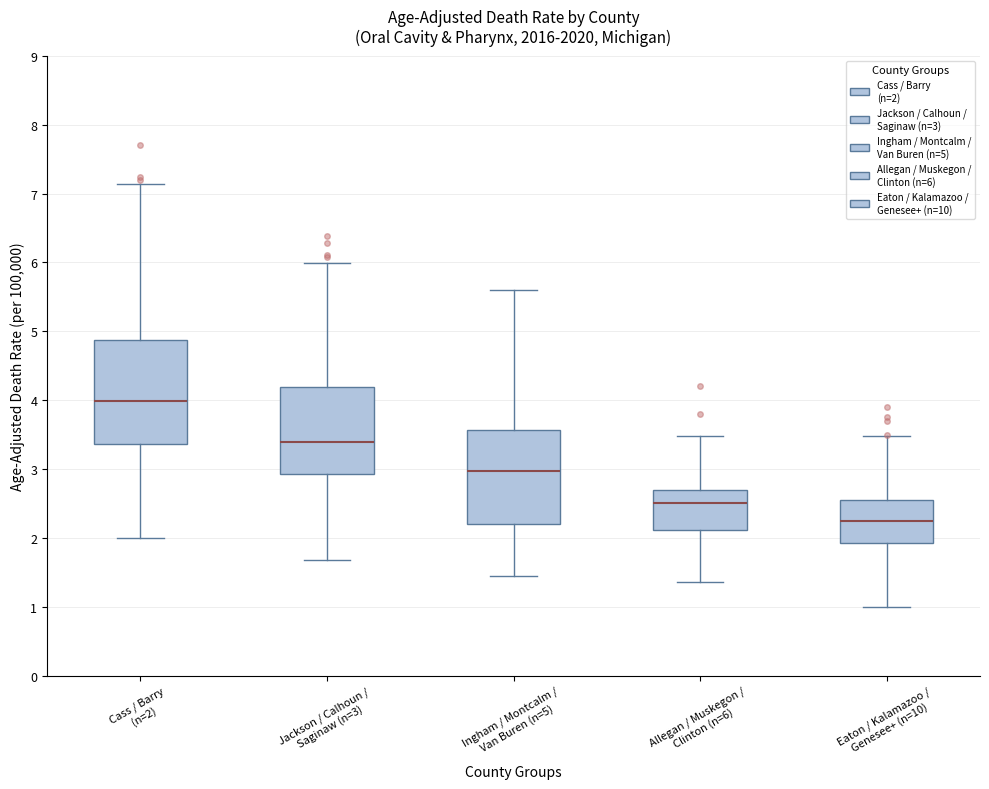

Reading left to right, transcribe this box plot: for each box, give where its median line is, the range the box spans, and where its two whiskers end, as read against the y-axis. The values are not printed on the chart, so give them approximately, as read against the axis.

Cass / Barry (n=2): median 4.0, box 3.4 to 4.9, whiskers 2.0 to 7.1
Jackson / Calhoun / Saginaw (n=3): median 3.4, box 2.9 to 4.2, whiskers 1.7 to 6.0
Ingham / Montcalm / Van Buren (n=5): median 3.0, box 2.2 to 3.6, whiskers 1.4 to 5.6
Allegan / Muskegon / Clinton (n=6): median 2.5, box 2.1 to 2.7, whiskers 1.4 to 3.5
Eaton / Kalamazoo / Genesee+ (n=10): median 2.3, box 1.9 to 2.6, whiskers 1.0 to 3.5